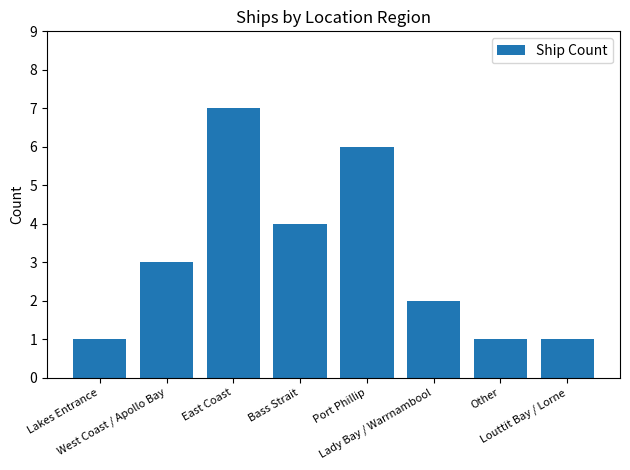

What is the sum of all values?

25